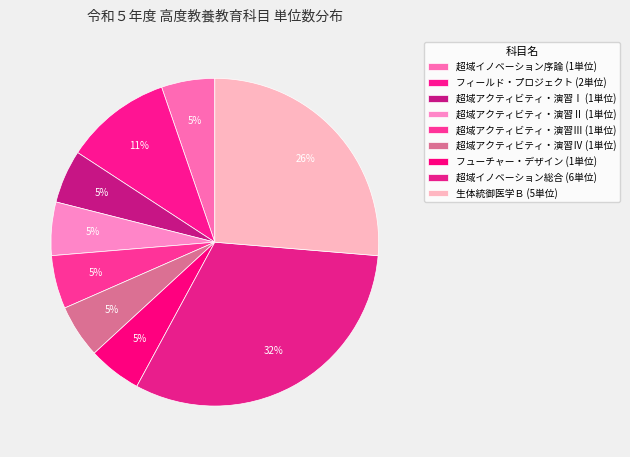

Which category has the biggest portion of the pie?

超域イノベーション総合